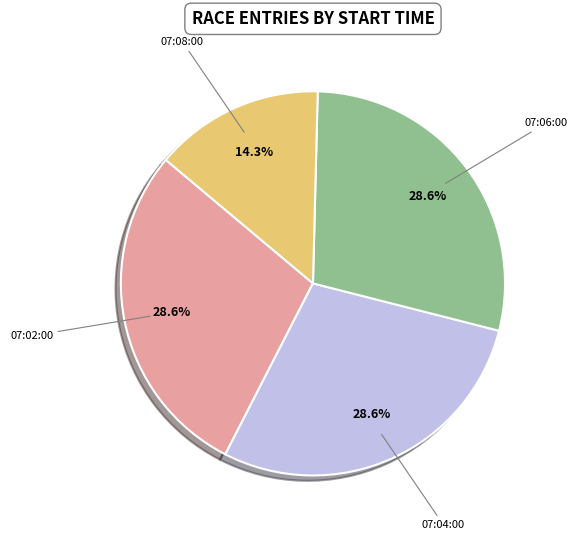

How many segments does this pie chart have?

4